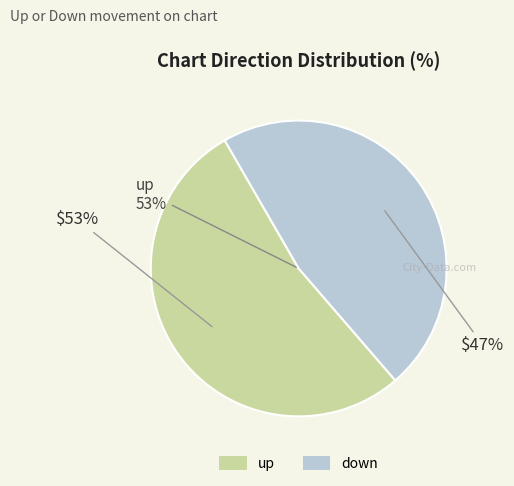

What is the ratio of the value at up to the value at down?

1.1